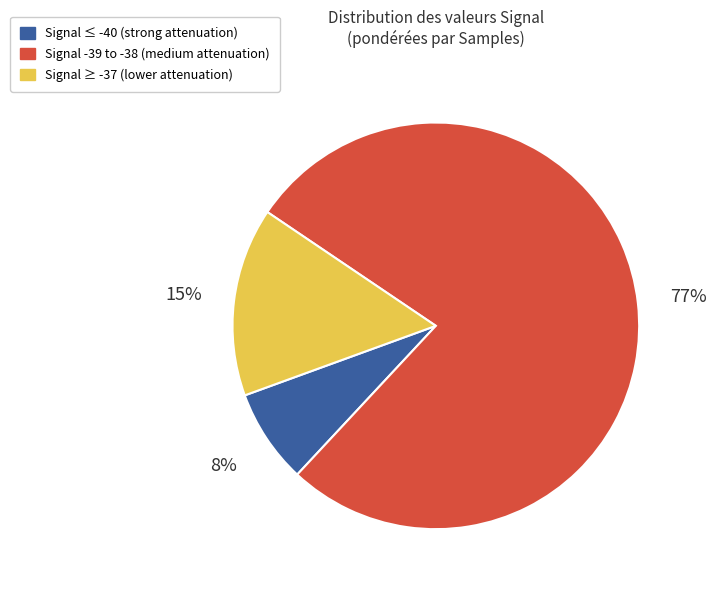

To the nearest percent, what is the average slice percentage?

33%